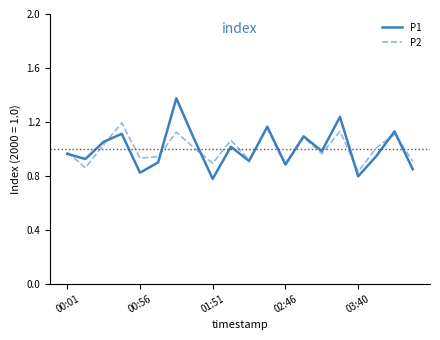

Which series has the largest range (max minus min)?

P1